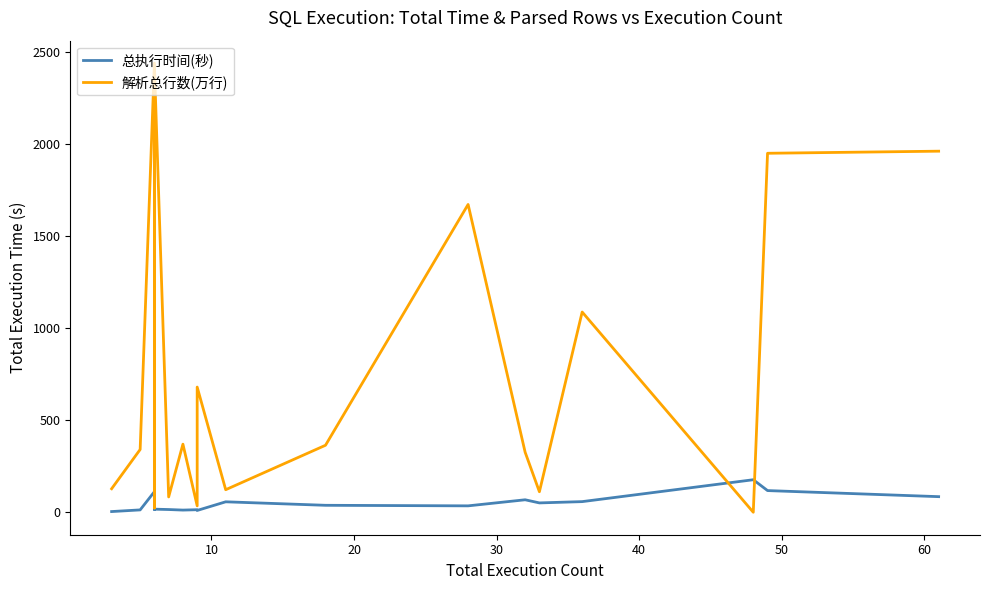

In 总执行时间(秒), how many points are lower than both neighbors (excluding endpoints)?

5